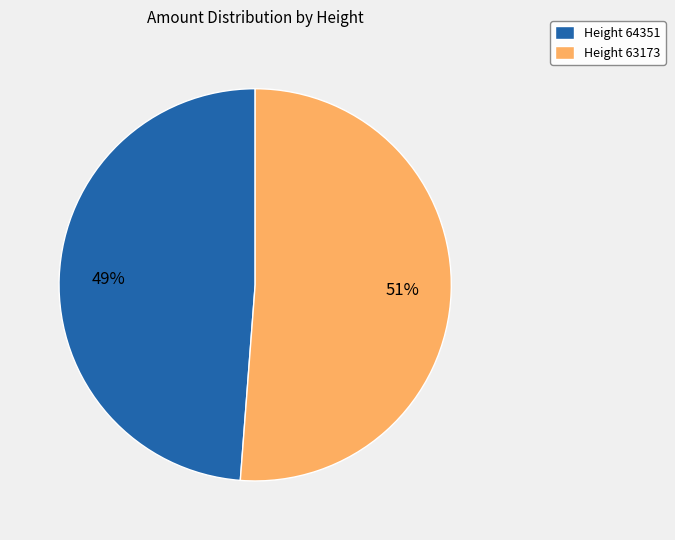

Is it true that Height 64351 is 38% of the pie?

False